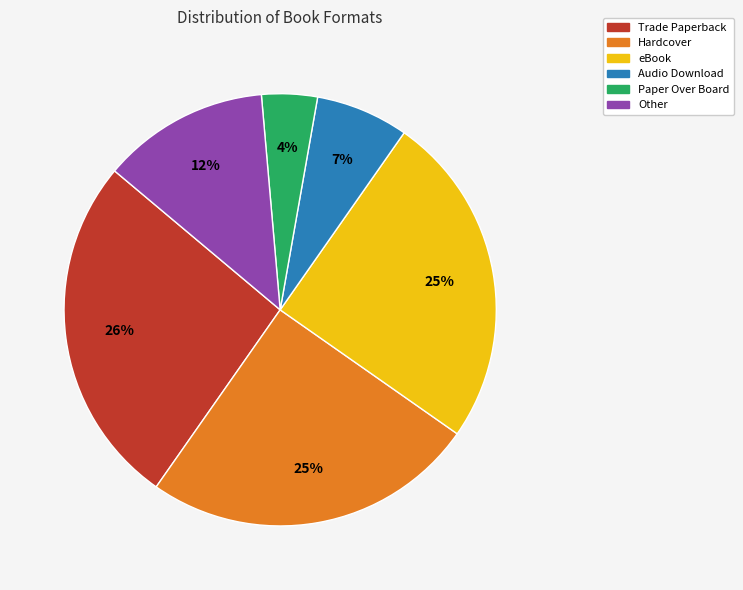

Do Other and Hardcover together represent more than half of the pie?

No